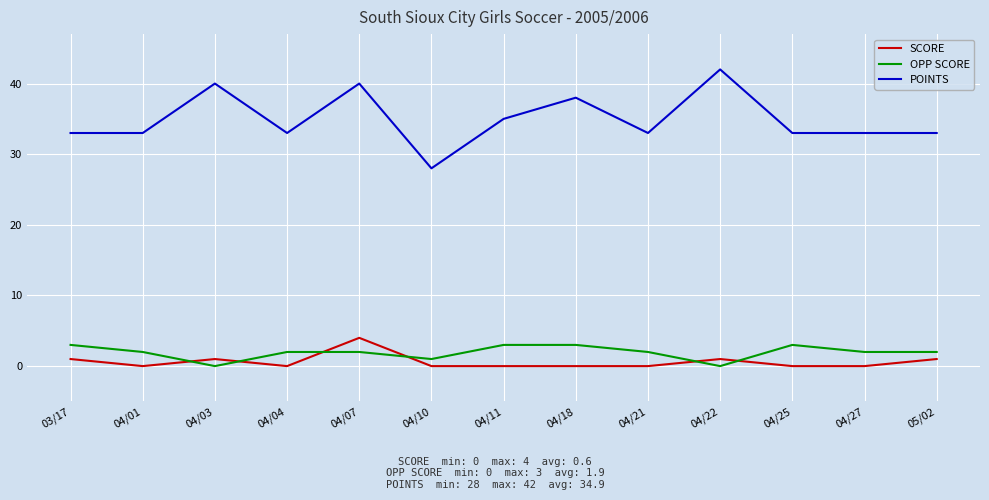

What position from the left is 04/27?

12